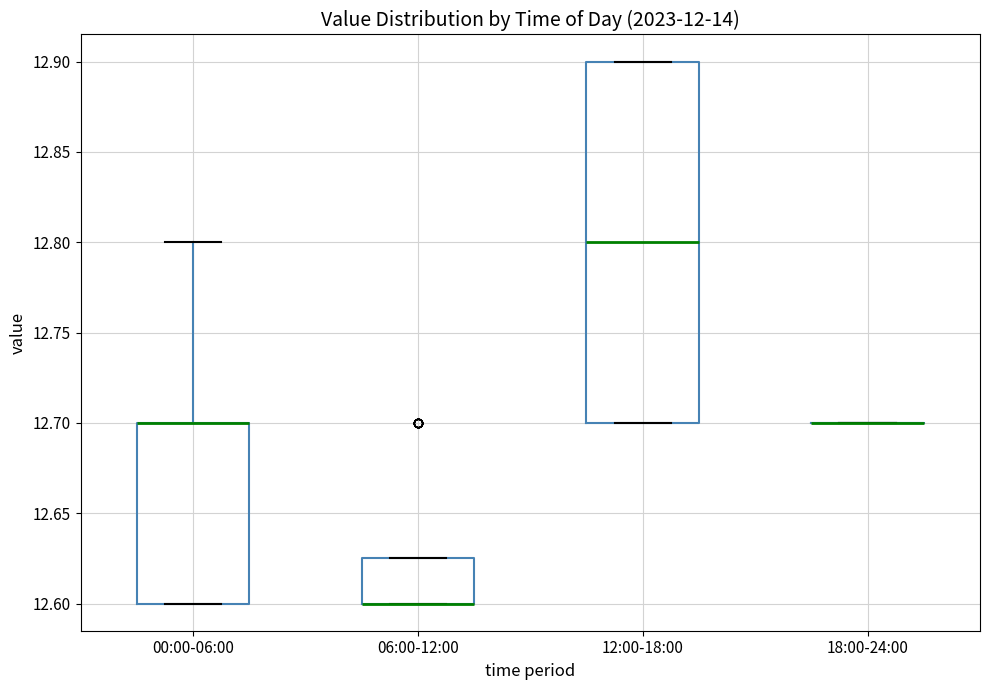

Reading left to right, transcribe this box plot: for each box, give where its median line is, the range the box spans, and where its two whiskers end, as read against the y-axis. The values are not printed on the chart, so give them approximately, as read against the axis.

00:00-06:00: median 12.700 (drawn on the box's upper edge), box 12.600 to 12.700, whiskers 12.600 to 12.800
06:00-12:00: median 12.600 (drawn on the box's lower edge), box 12.600 to 12.625, whiskers 12.600 to 12.625
12:00-18:00: median 12.800, box 12.700 to 12.900, whiskers 12.700 to 12.900
18:00-24:00: box collapsed to a line at 12.700, whiskers 12.700 to 12.700